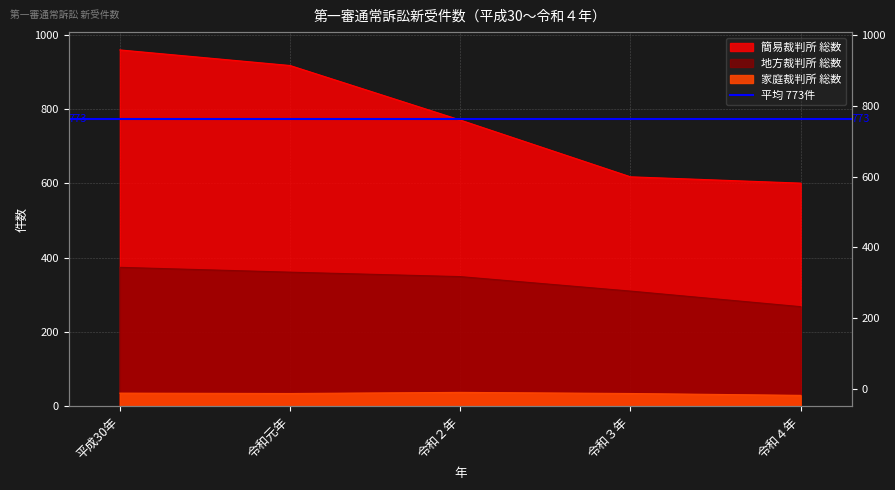

Reading left to right, extract all data points from this chart.

地方裁判所 総数: 374	361	349	310	268
簡易裁判所 総数: 960	918	771	618	601
家庭裁判所 総数: 35	34	37	34	29